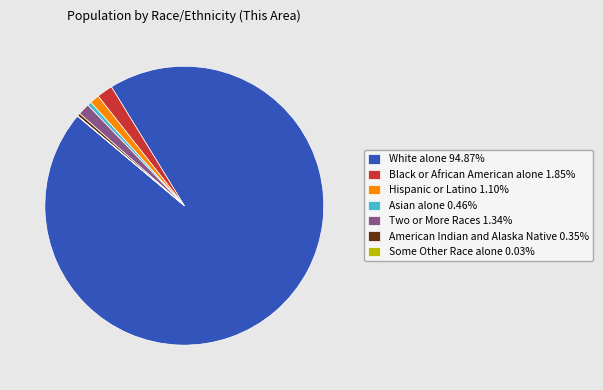

Combined, do Hispanic or Latino 1.10% and Two or More Races 1.34% account for over 50%?

No